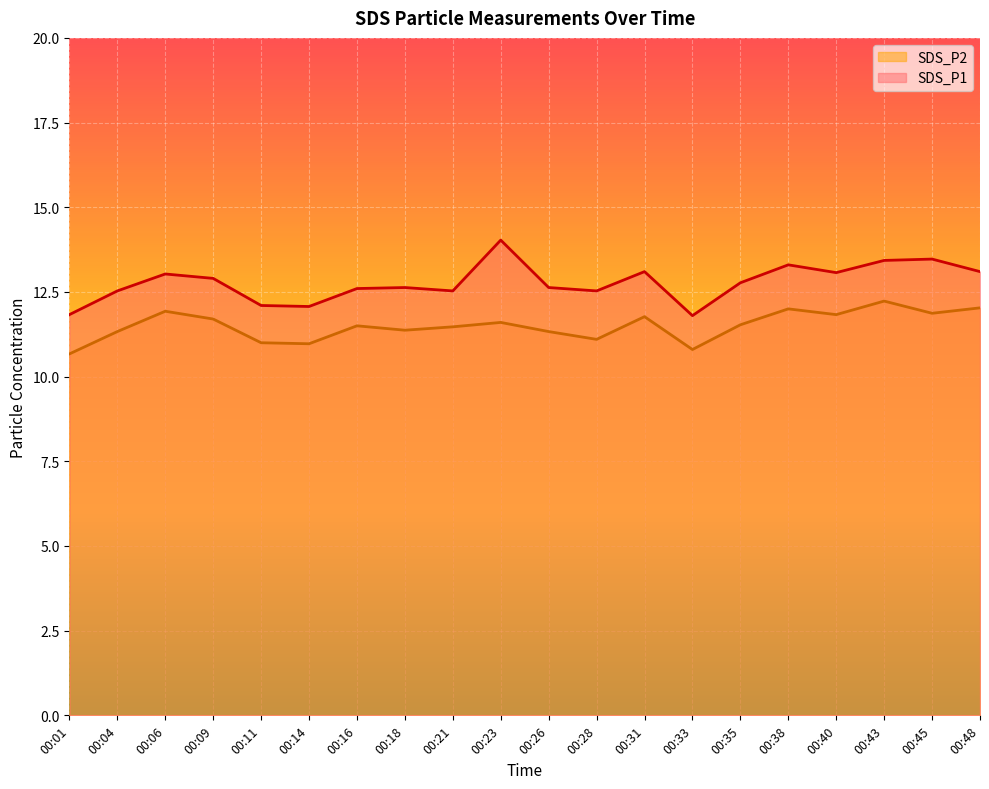

At how many categories does at least one series exceed 13?

8